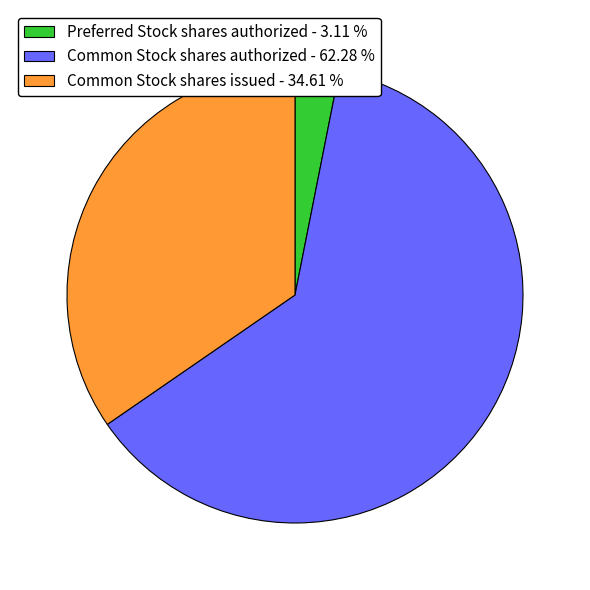

Which category accounts for the majority?

Common Stock shares authorized